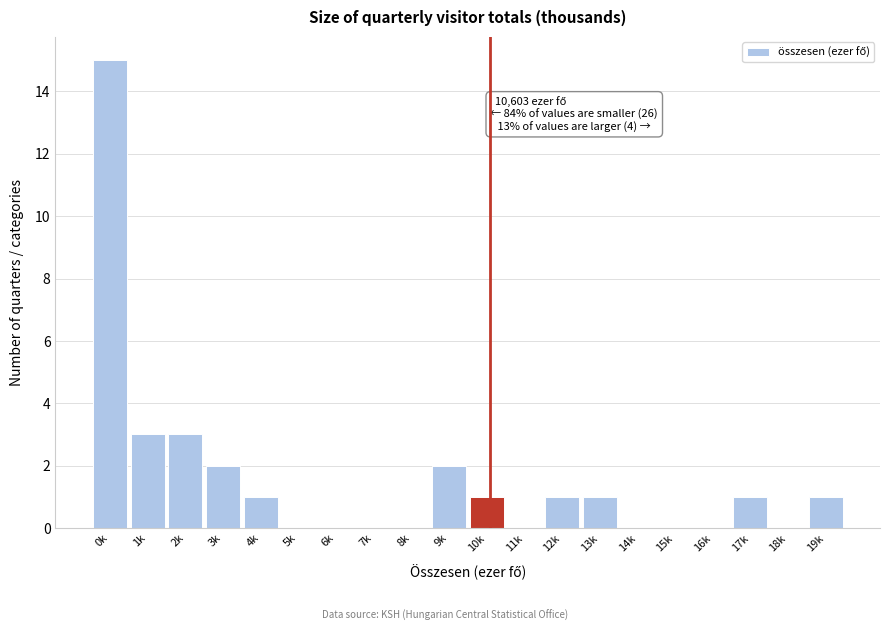

Reading right to left, list all the values displayed in this chart.

19k=1	18k=0	17k=1	16k=0	15k=0	14k=0	13k=1	12k=1	11k=0	10k=1	9k=2	8k=0	7k=0	6k=0	5k=0	4k=1	3k=2	2k=3	1k=3	0k=15